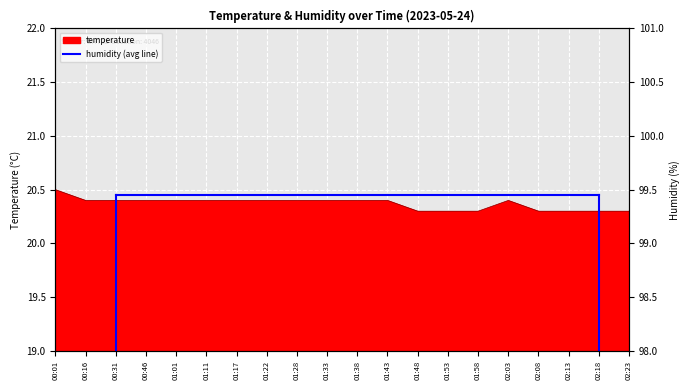

Reading left to right, transcribe all the data shown in this chart.

00:01=20.5	00:16=20.4	00:31=20.4	00:46=20.4	01:01=20.4	01:11=20.4	01:17=20.4	01:22=20.4	01:28=20.4	01:33=20.4	01:38=20.4	01:43=20.4	01:48=20.3	01:53=20.3	01:58=20.3	02:03=20.4	02:08=20.3	02:13=20.3	02:18=20.3	02:23=20.3